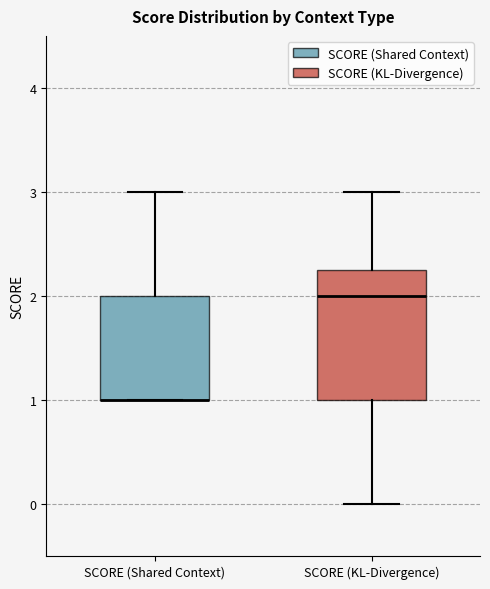

Which box is the tallest, from its lower edge to its upper edge?

SCORE (KL-Divergence)